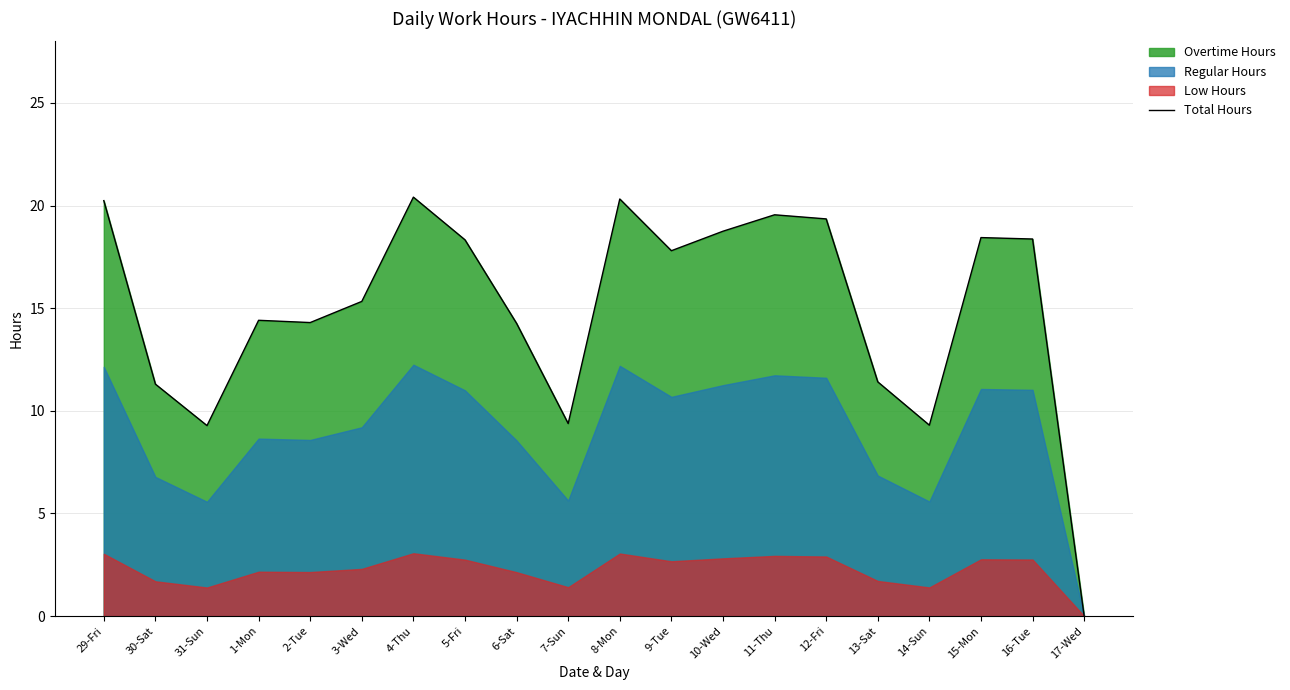

How many points are higher than both their immediate neighbors (excluding endpoints)?

5